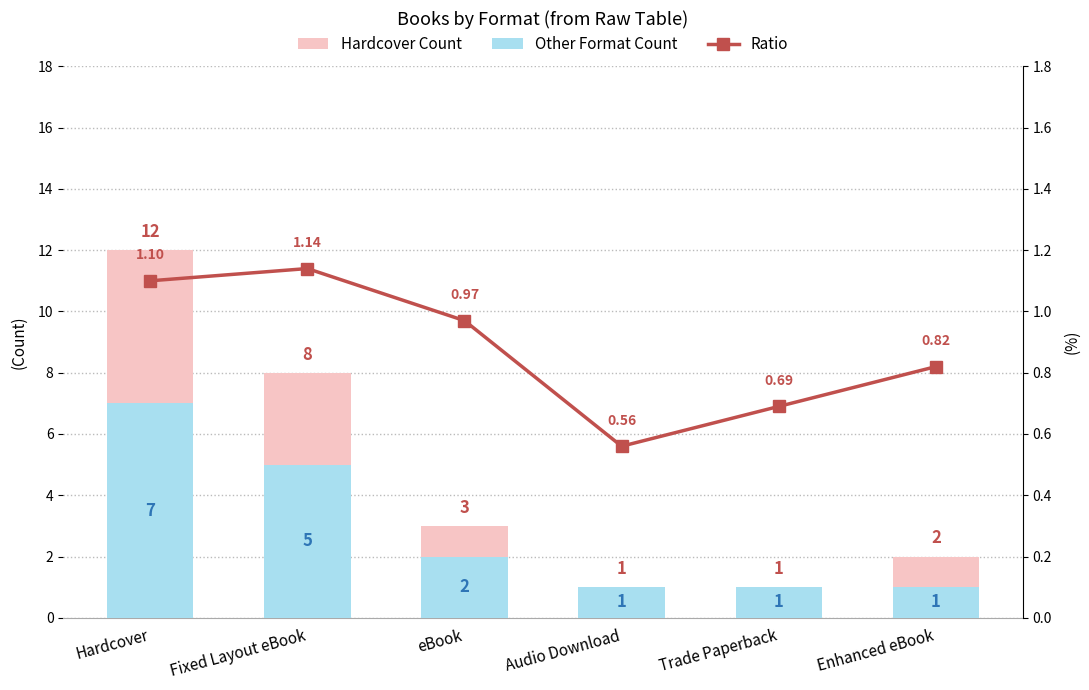

Which series has the largest total across all categories?

Hardcover Count